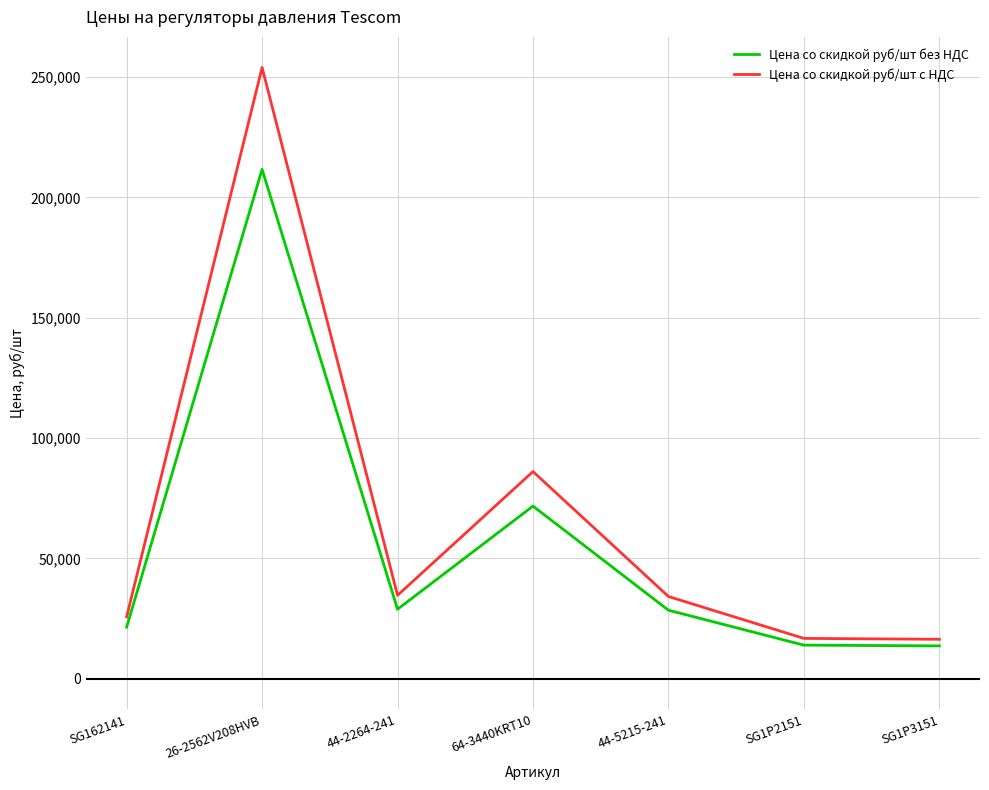

Read the Цена со скидкой руб/шт без НДС value at SG1P3151.

13695.2